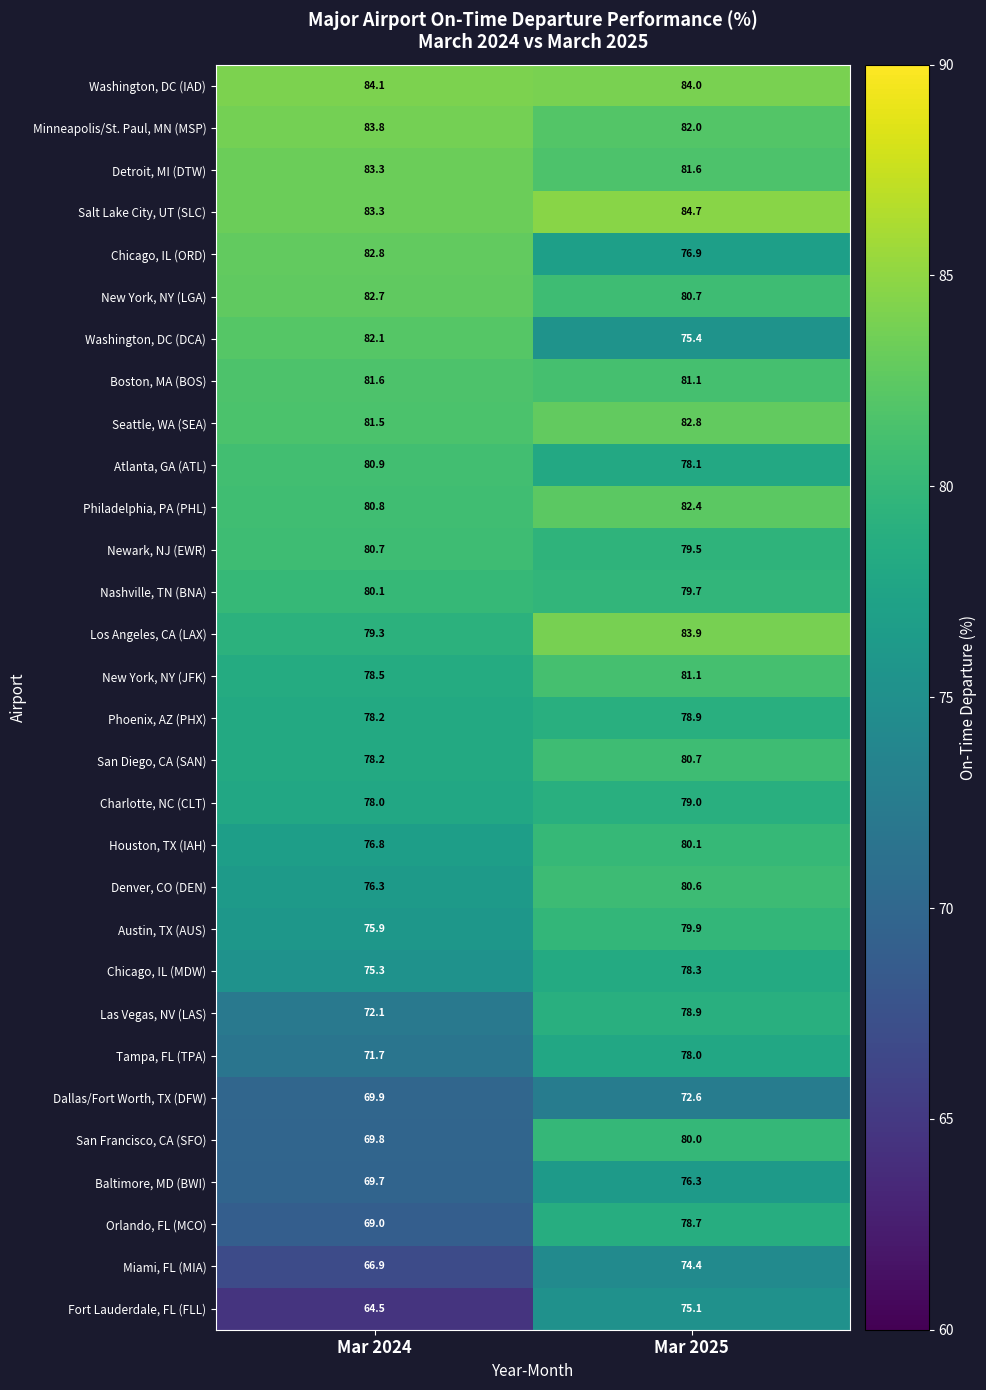

At how many categories does at least one series exceed 76?

2